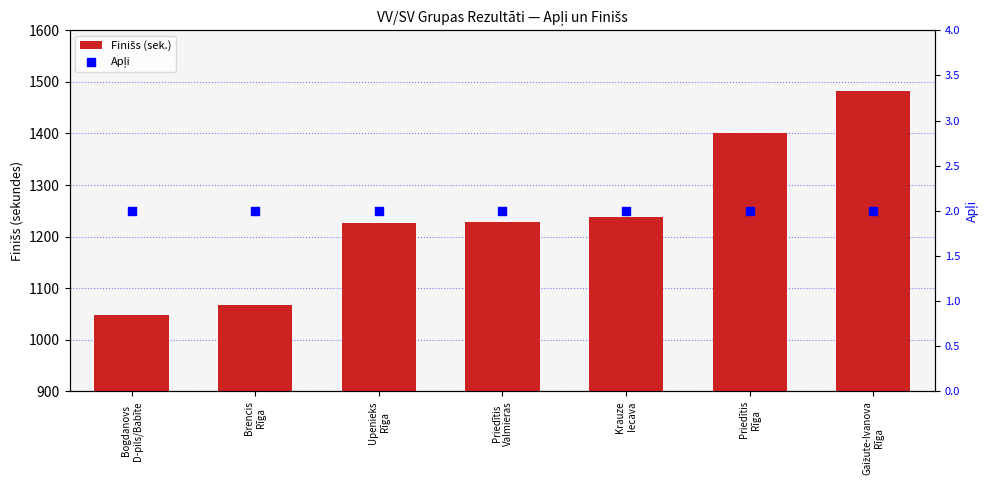

Which series contains the highest Y value?

Finišs (sek.)